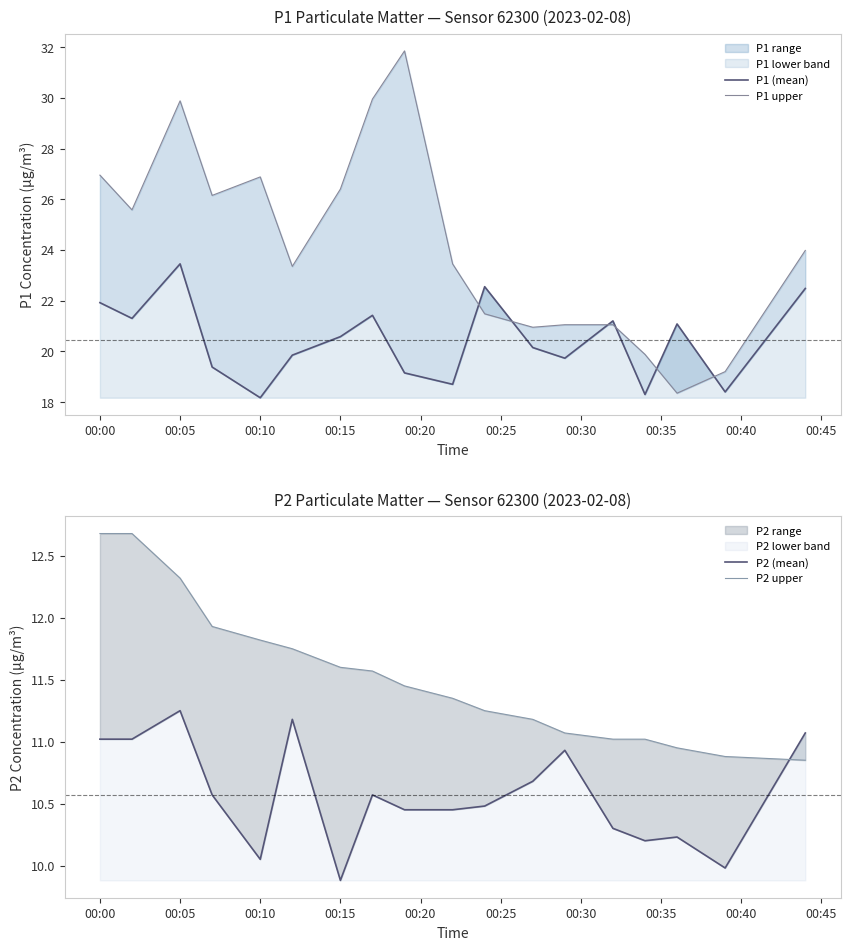

What is the difference between the highest and lowest values at 00:10?

16.8